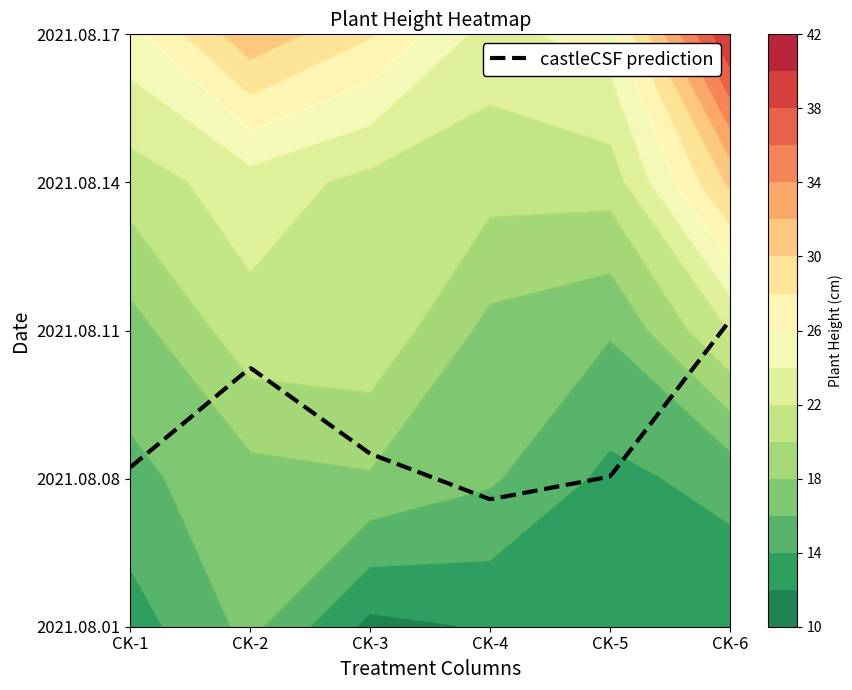

The 2021.08.17 series shows 25.2 at CK-5. True or false?

True